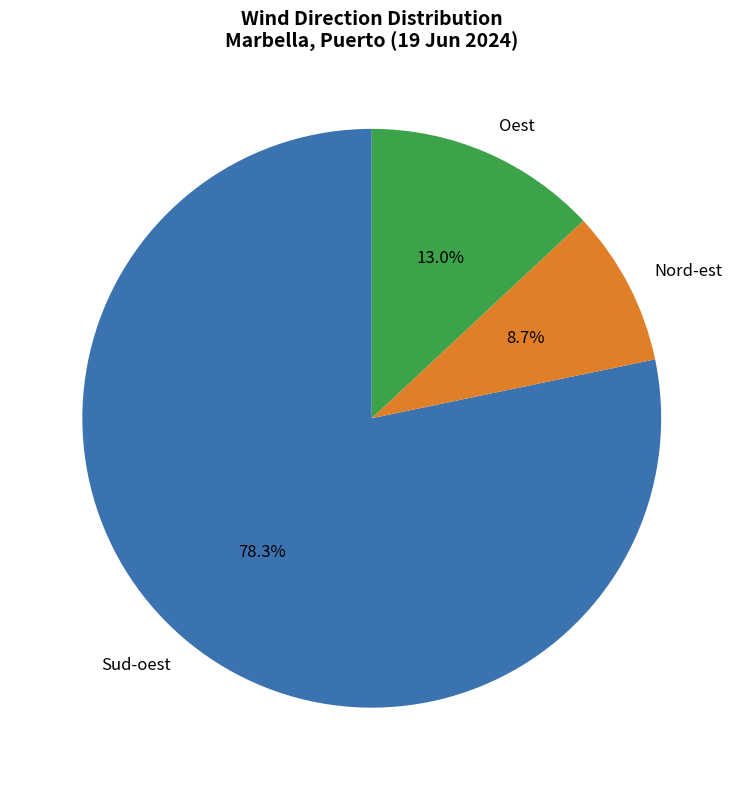

Which category has the biggest portion of the pie?

Sud-oest